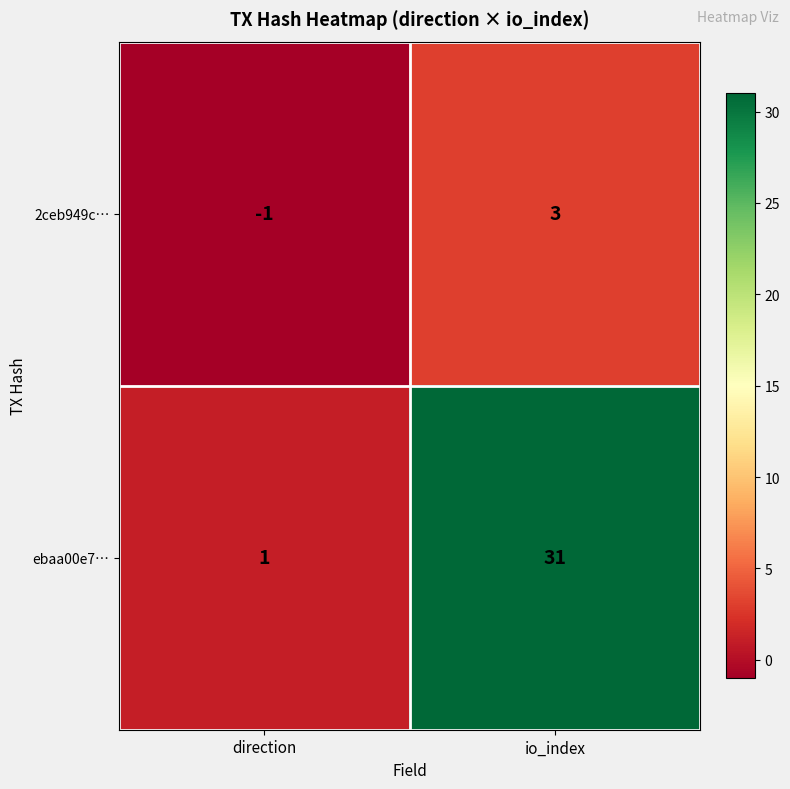

At io_index, list the series in order from smallest to largest.

2ceb949c…, ebaa00e7…